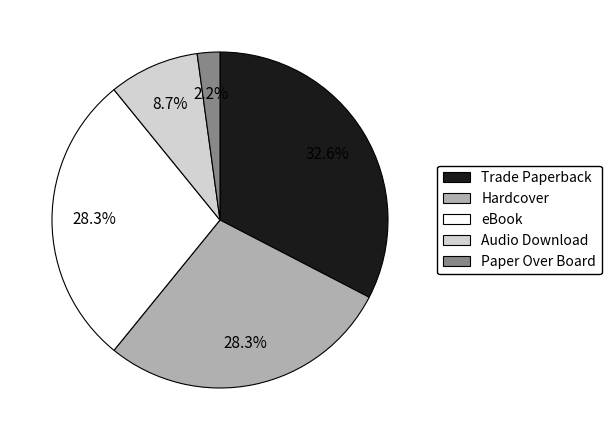

Which has a higher value, Paper Over Board or eBook?

eBook